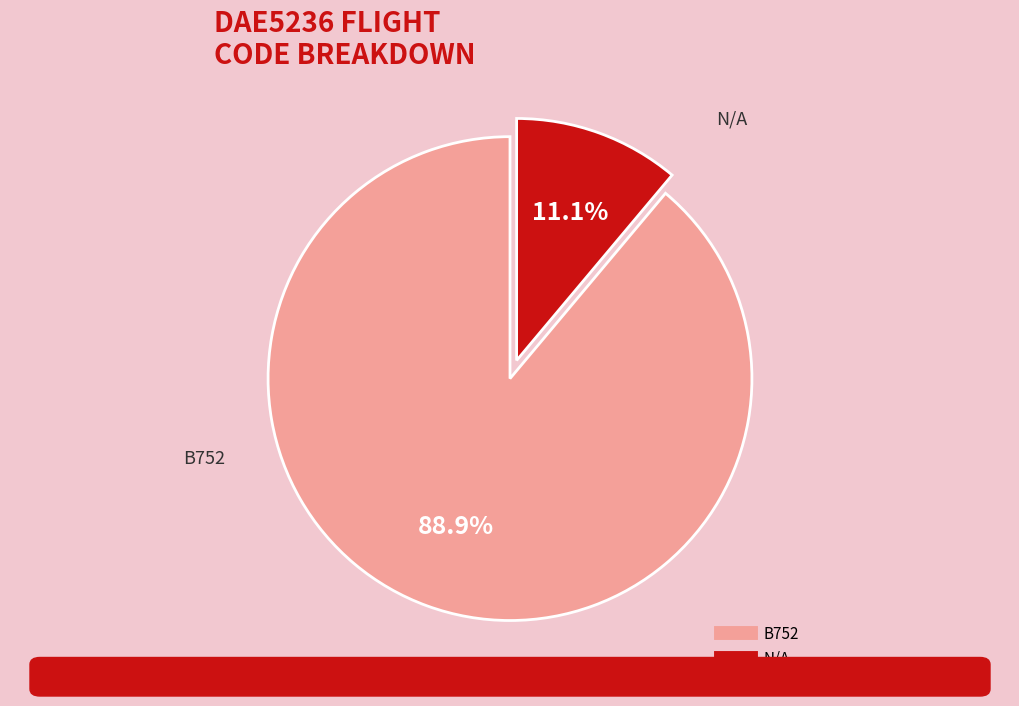

What portion of the pie excludes B752?

11.1%